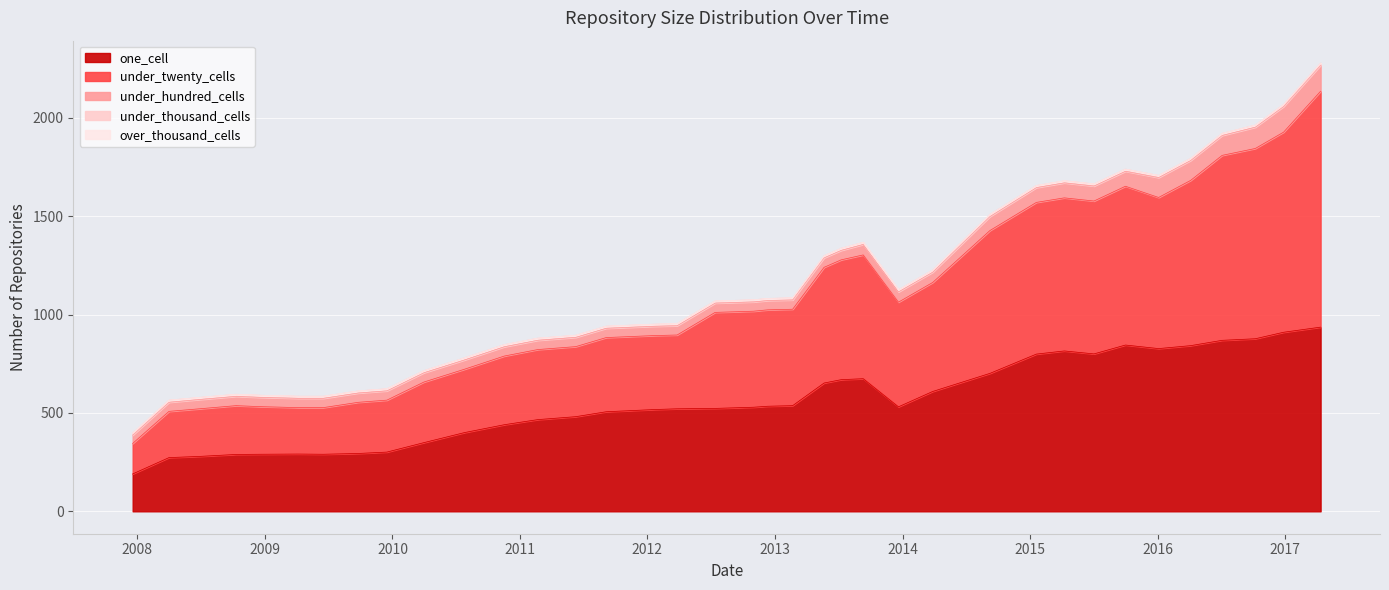

Does the chart display data point markers on the line(s)?

No